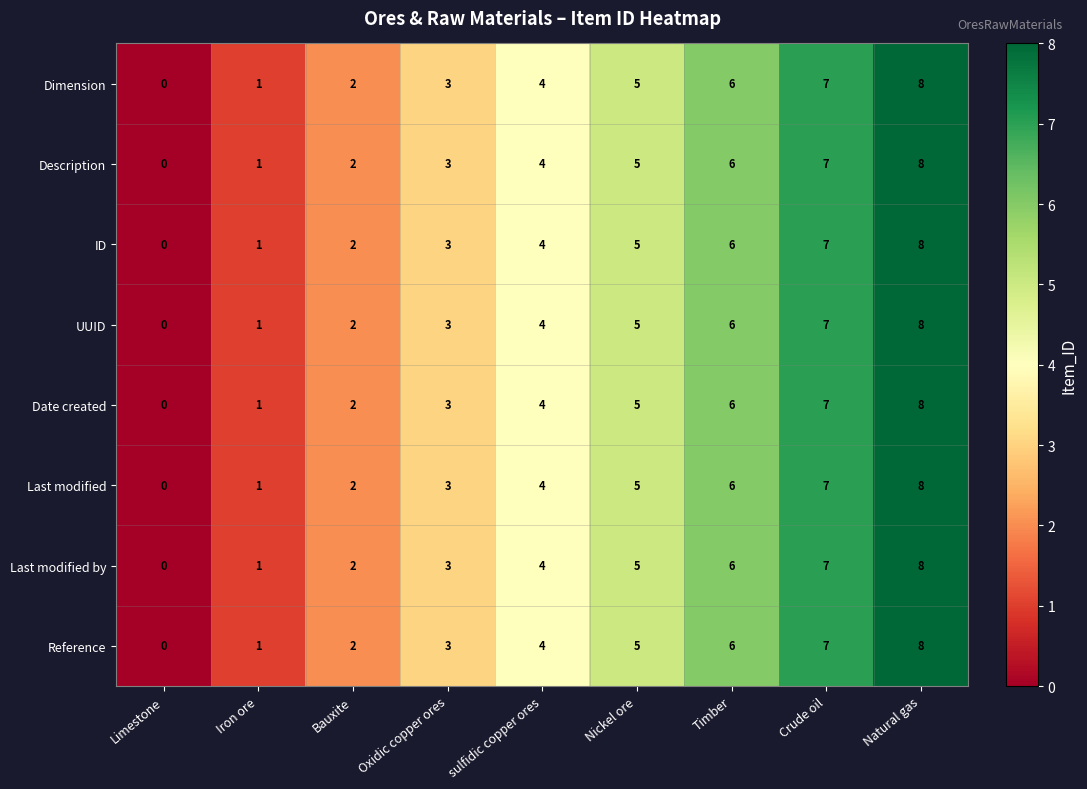

Is it true that Description equals 13 at Natural gas?

False